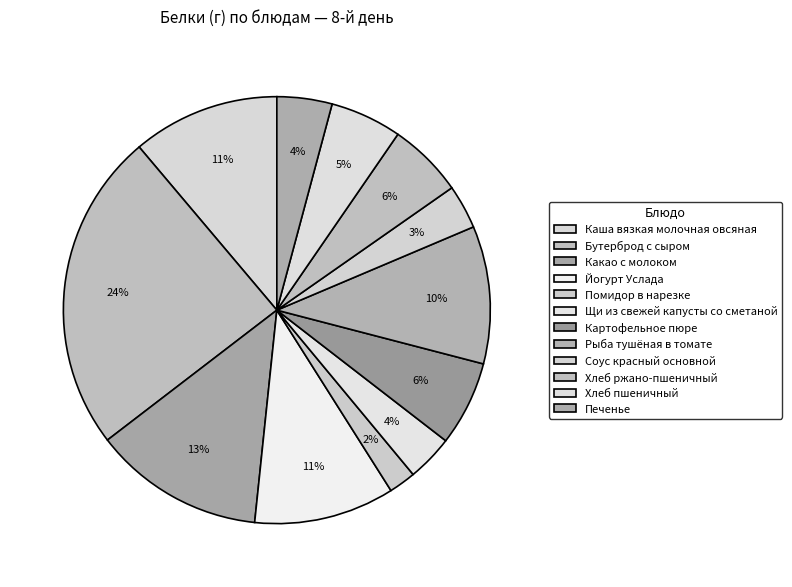

Count the number of slices in the pie.

12